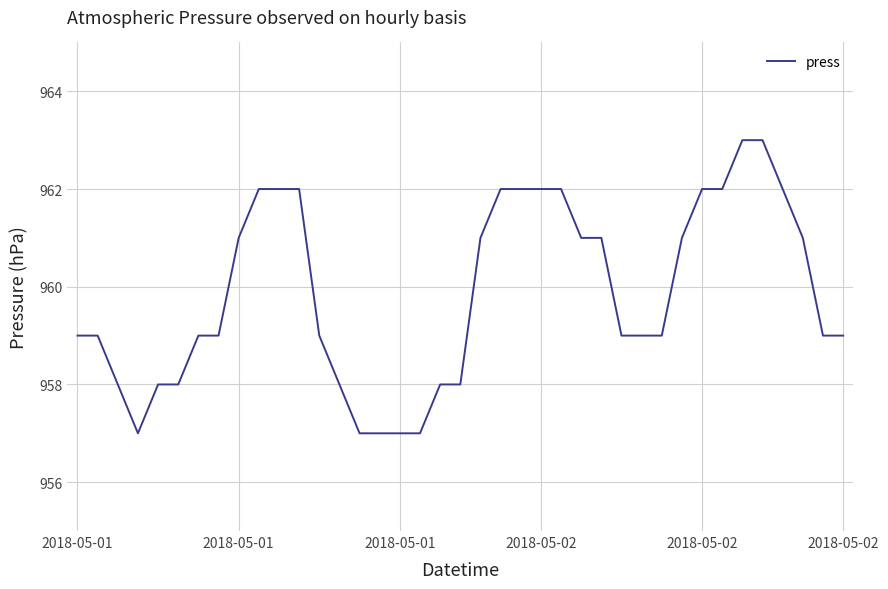

What is the difference between the maximum and minimum values?

6